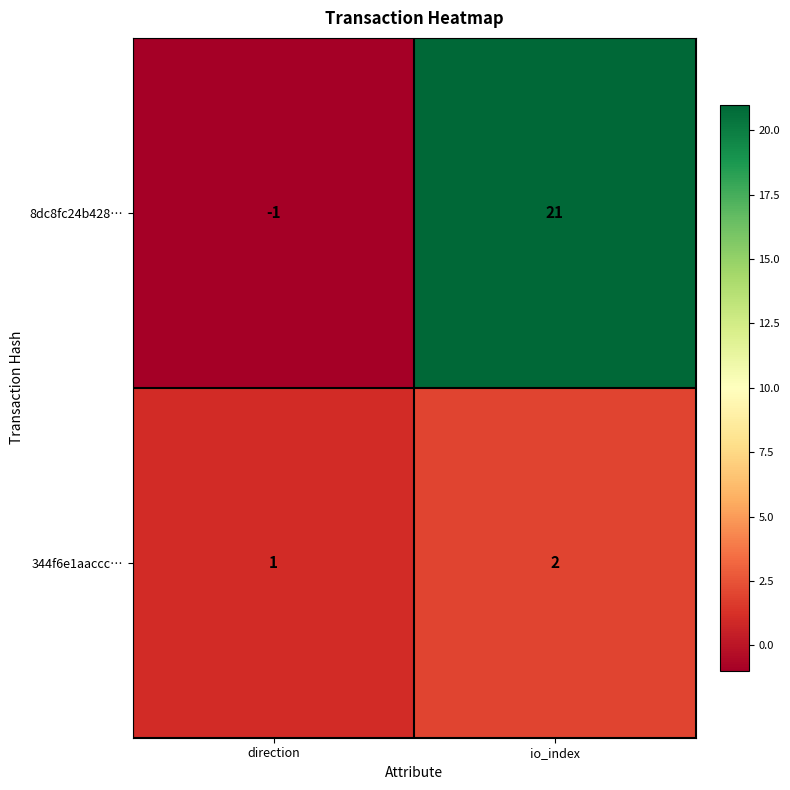

True or false: 8dc8fc24b428… has a value of 34 at io_index.

False